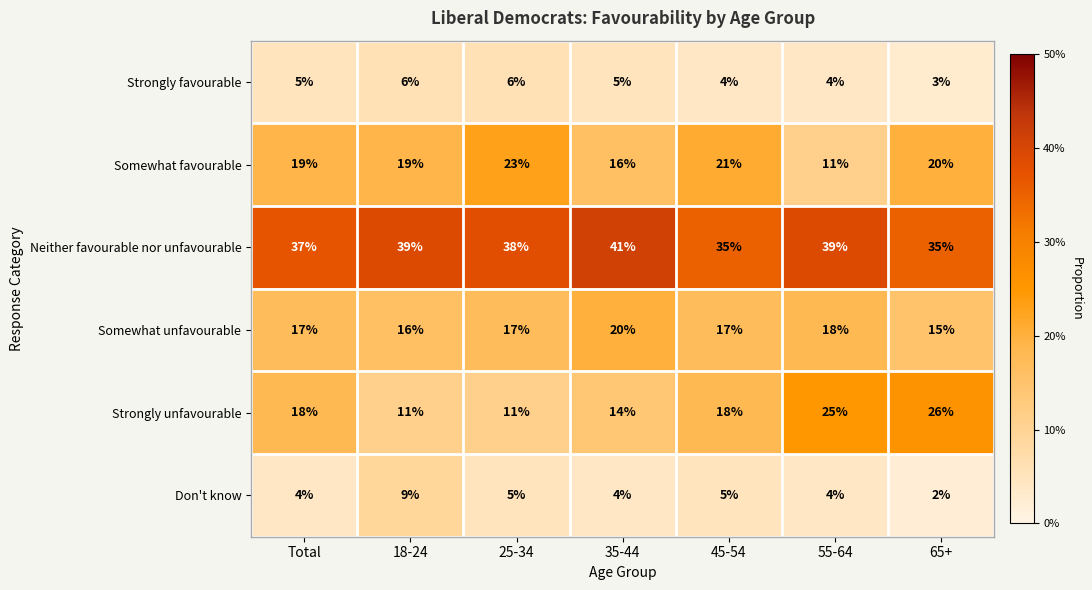

Is the value of Strongly favourable at 65+ greater than the value of Neither favourable nor unfavourable at 55-64?

No